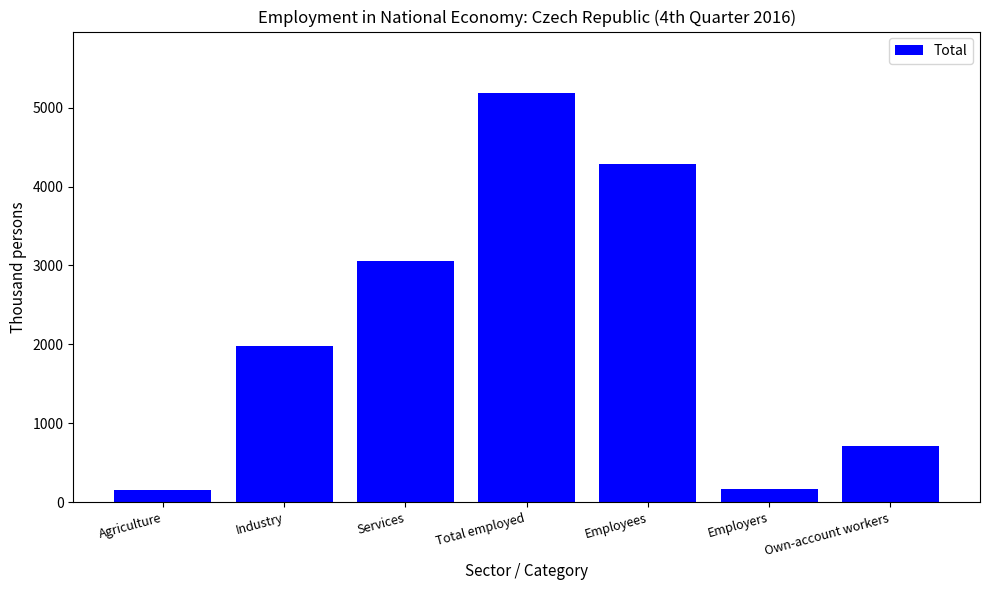

What is the difference between the second highest and second lowest values?

4121.6